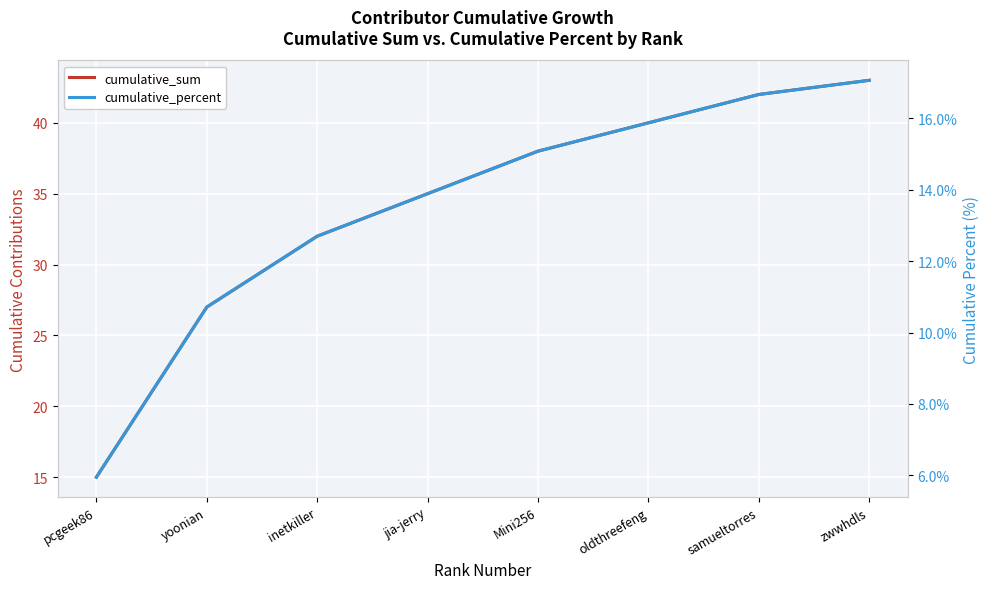

Is the value of cumulative_sum at pcgeek86 greater than the value of cumulative_percent at oldthreefeng?

No